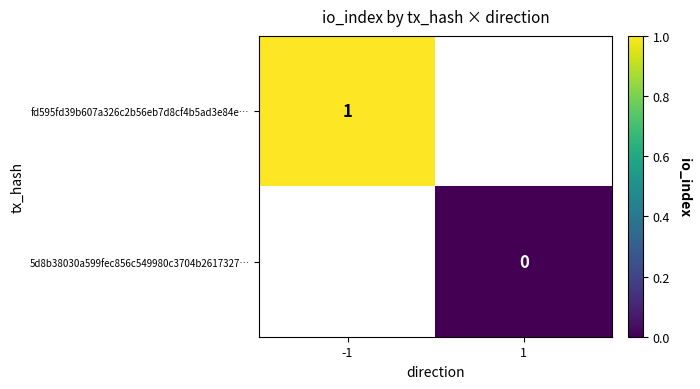

The value of fd595fd39b607a326c2b56eb7d8cf4b5ad3e84e… at -1 is 2. True or false?

False